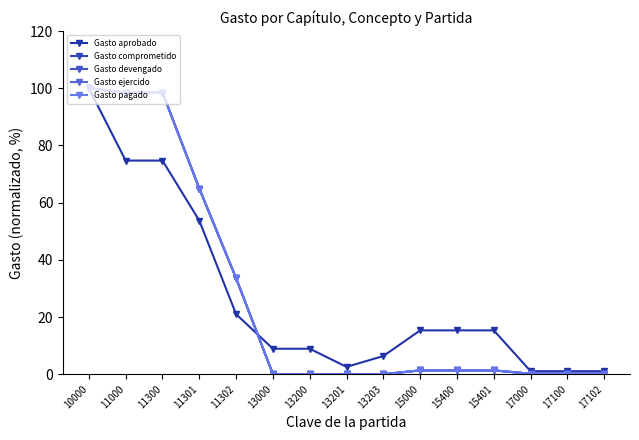

Is it true that Gasto pagado equals 0.8 at 15000?

False